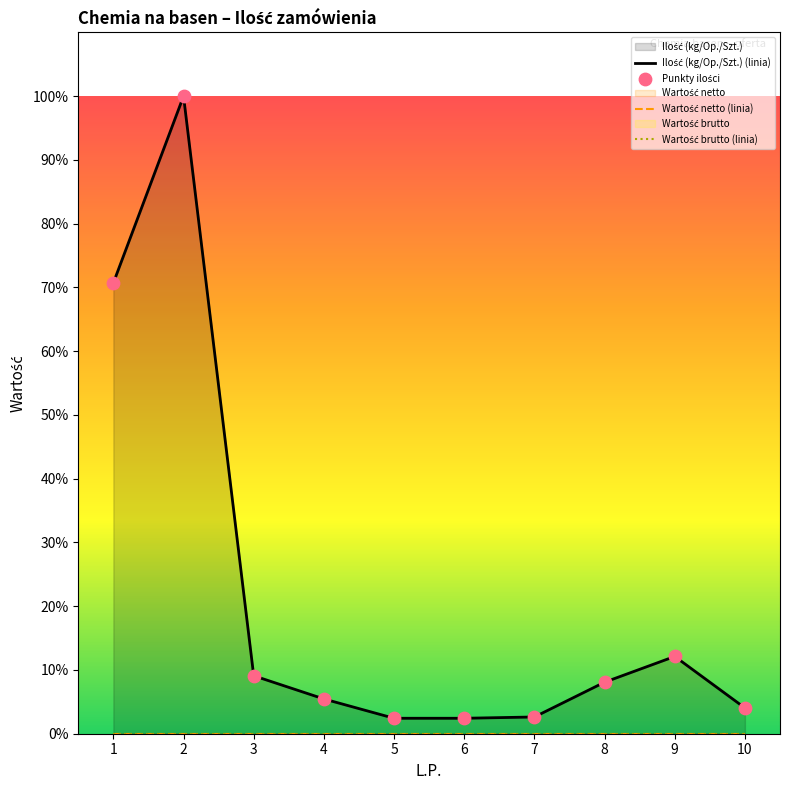

What is the total value across all series at 7?

5.3